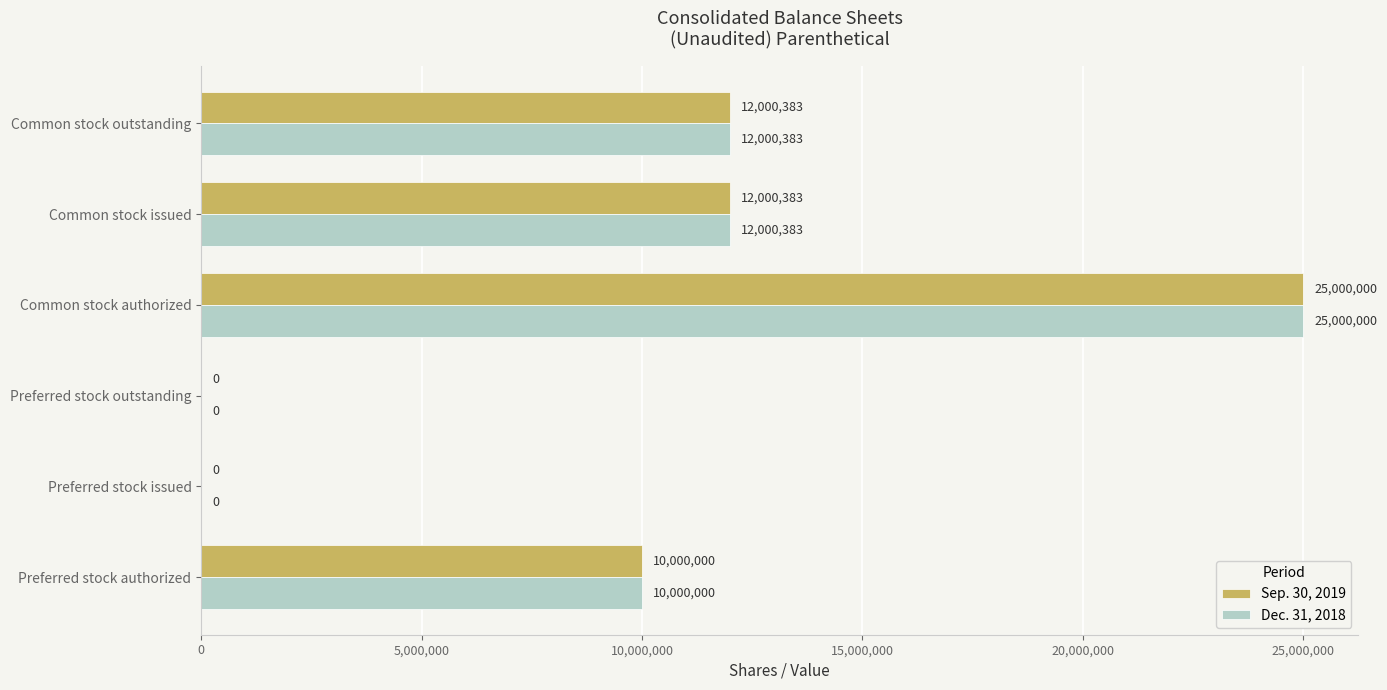

Is the value of Dec. 31, 2018 at Common stock authorized greater than the value of Sep. 30, 2019 at Preferred stock authorized?

Yes